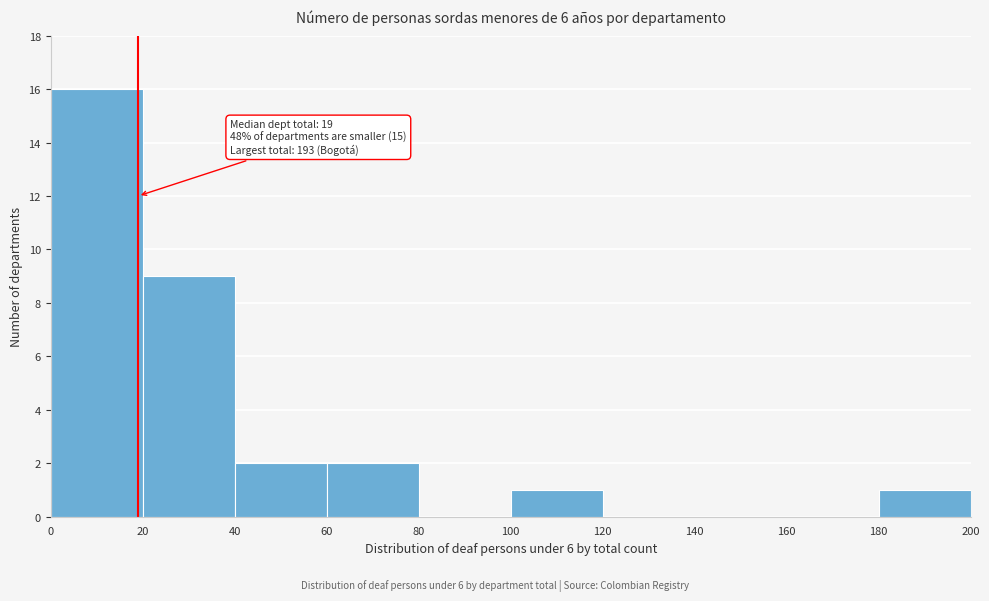

Over which range of the x-axis is the bar tallest?

0 to 20